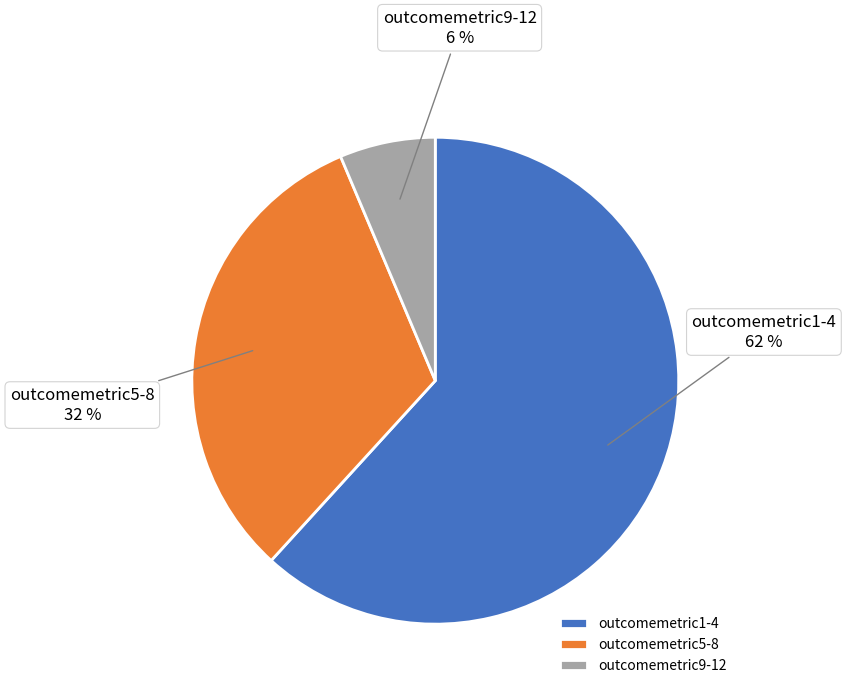

Do outcomemetric1-4 and outcomemetric9-12 together represent more than half of the pie?

Yes